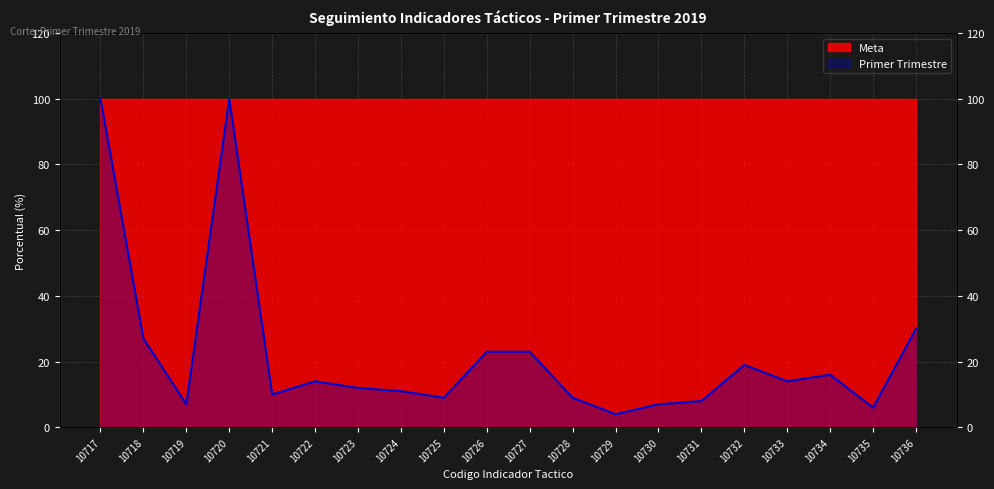

Does the chart display data point markers on the line(s)?

No